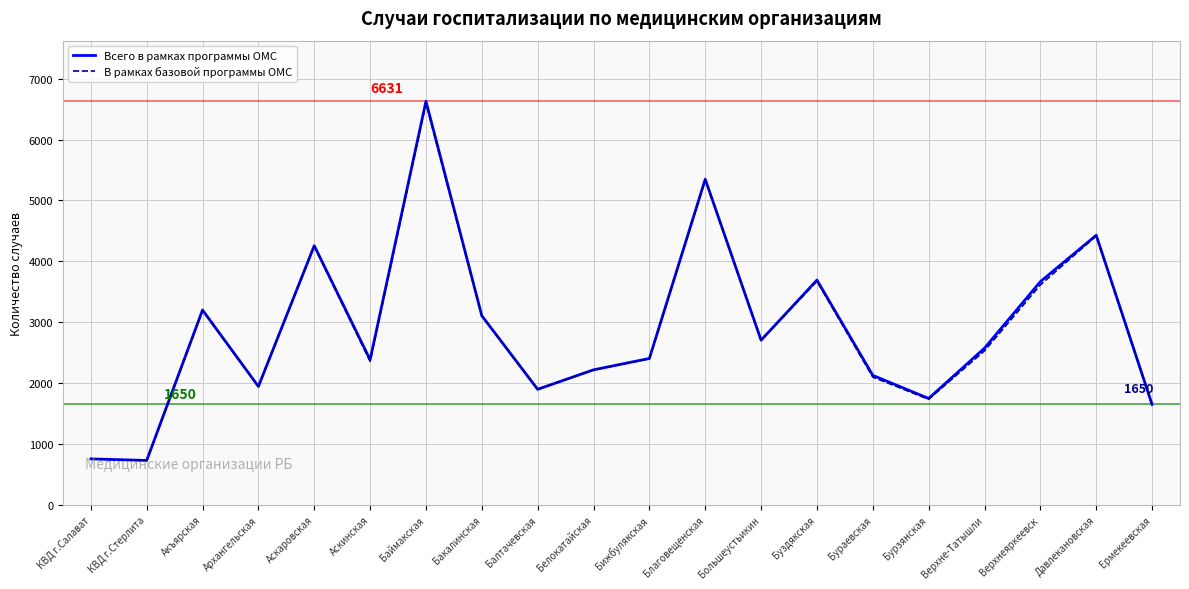

Which category has the highest value in the В рамках базовой программы ОМС series?

Баймакская